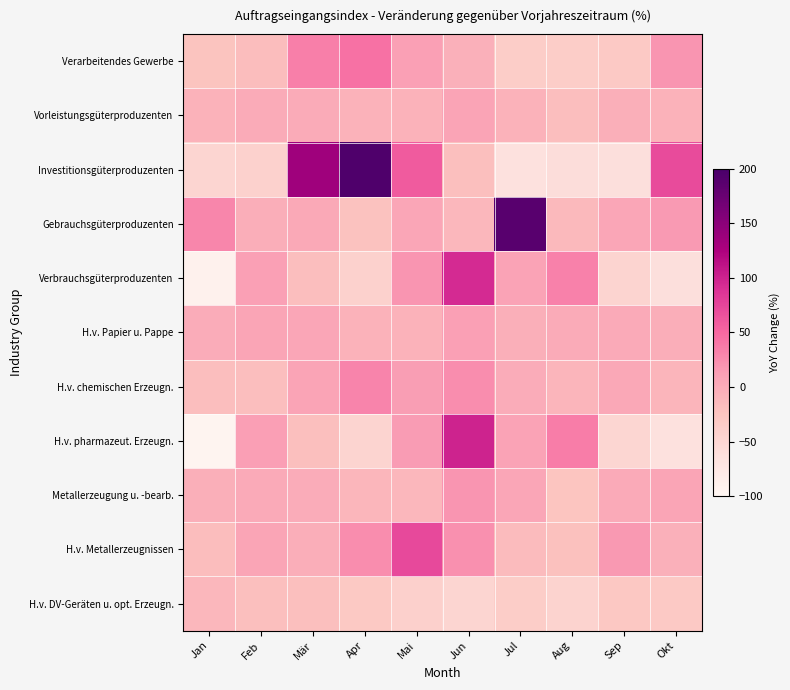

Reading left to right, list all the values displayed in this chart.

Verarbeitendes Gewerbe: Jan=-24.3	Feb=-17.6	Mär=34.4	Apr=43.8	Mai=11.3	Jun=-4.2	Jul=-36.6	Aug=-36.7	Sep=-31.2	Okt=18.7
Vorleistungsgüterproduzenten: Jan=-6.8	Feb=0.7	Mär=0.3	Apr=-7.4	Mai=-6.7	Jun=7.4	Jul=-7.0	Aug=-18.6	Sep=-2.8	Okt=-7.3
Investitionsgüterproduzenten: Jan=-48.3	Feb=-41.8	Mär=134.9	Apr=194.5	Mai=58.3	Jun=-20.0	Jul=-64.5	Aug=-58.8	Sep=-61.7	Okt=70.3
Gebrauchsgüterproduzenten: Jan=30.0	Feb=-1.9	Mär=2.8	Apr=-21.6	Mai=4.4	Jun=-11.0	Jul=187.4	Aug=-14.2	Sep=4.4	Okt=15.5
Verbrauchsgüterproduzenten: Jan=-90.5	Feb=11.1	Mär=-18.6	Apr=-42.4	Mai=19.4	Jun=94.3	Jul=8.4	Aug=33.2	Sep=-45.8	Okt=-61.5
H.v. Papier u. Pappe: Jan=-1.1	Feb=6.6	Mär=4.5	Apr=-6.5	Mai=-7.0	Jun=10.4	Jul=-3.9	Aug=0.6	Sep=1.5	Okt=-2.1
H.v. chemischen Erzeugn.: Jan=-18.1	Feb=-18.1	Mär=7.0	Apr=31.1	Mai=12.5	Jun=25.0	Jul=-0.9	Aug=-9.3	Sep=3.4	Okt=-9.6
H.v. pharmazeut. Erzeugn.: Jan=-95.1	Feb=11.6	Mär=-19.8	Apr=-45.7	Mai=13.9	Jun=100.0	Jul=8.0	Aug=35.6	Sep=-49.5	Okt=-64.1
Metallerzeugung u. -bearb.: Jan=-3.5	Feb=0.9	Mär=-0.8	Apr=-10.6	Mai=-11.5	Jun=18.8	Jul=4.3	Aug=-25.5	Sep=0.8	Okt=6.5
H.v. Metallerzeugnissen: Jan=-17.9	Feb=6.5	Mär=-1.6	Apr=25.0	Mai=71.2	Jun=22.8	Jul=-14.5	Aug=-21.2	Sep=16.4	Okt=-4.1
H.v. DV-Geräten u. opt. Erzeugn.: Jan=-11.9	Feb=-20.3	Mär=-19.7	Apr=-30.1	Mai=-40.7	Jun=-47.5	Jul=-35.9	Aug=-44.7	Sep=-29.4	Okt=-31.2